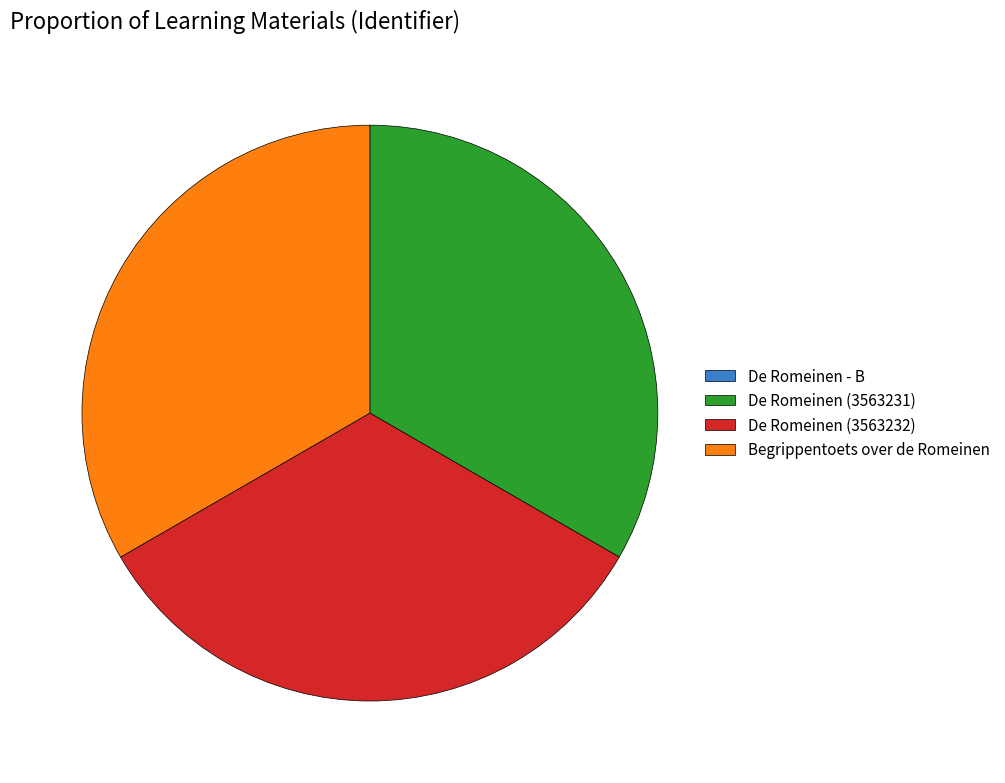

Is there any slice that represents more than half of the pie?

No